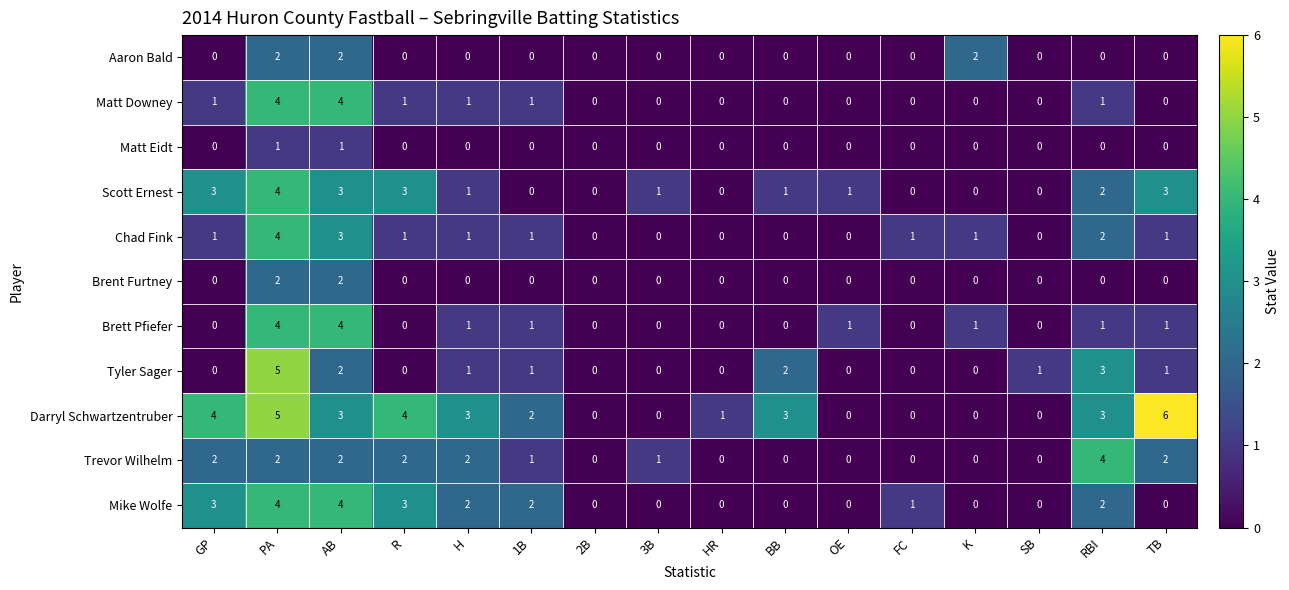

Which category has the highest value in the Scott Ernest series?

PA